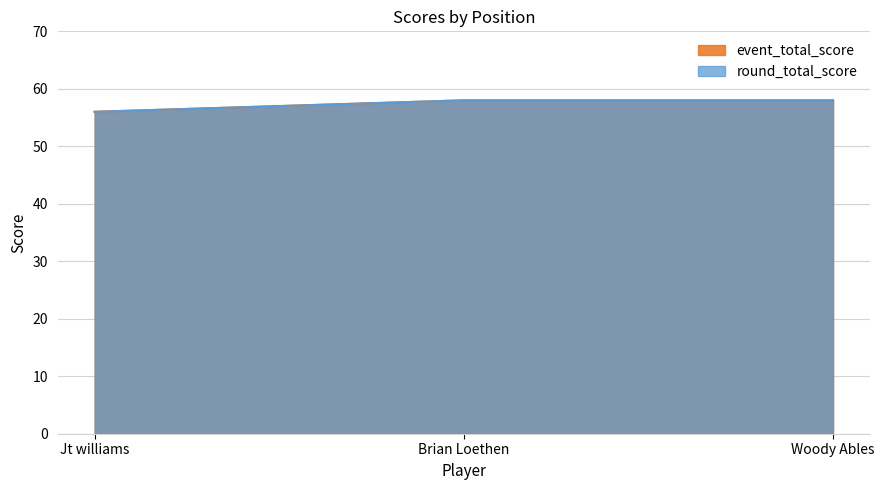

What is the label of the 1st point from the left?

Jt williams